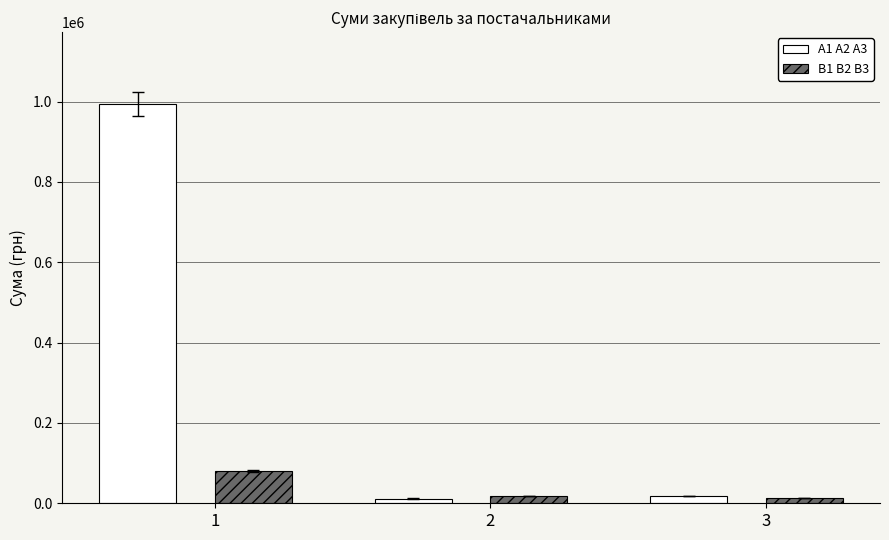

How many values in the B1 B2 B3 series are below 18730?

1